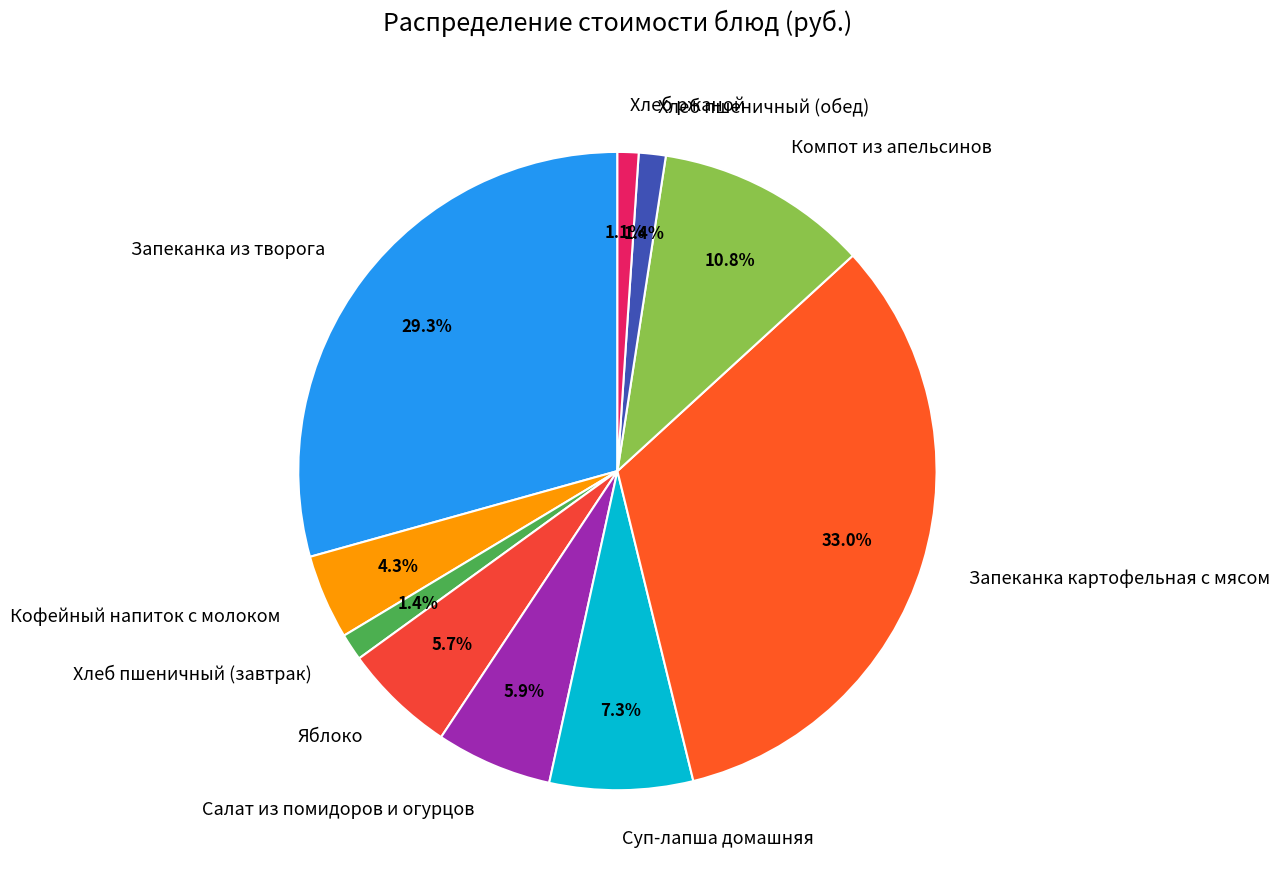

What percentage is NOT represented by Хлеб пшеничный (обед)?

98.6%